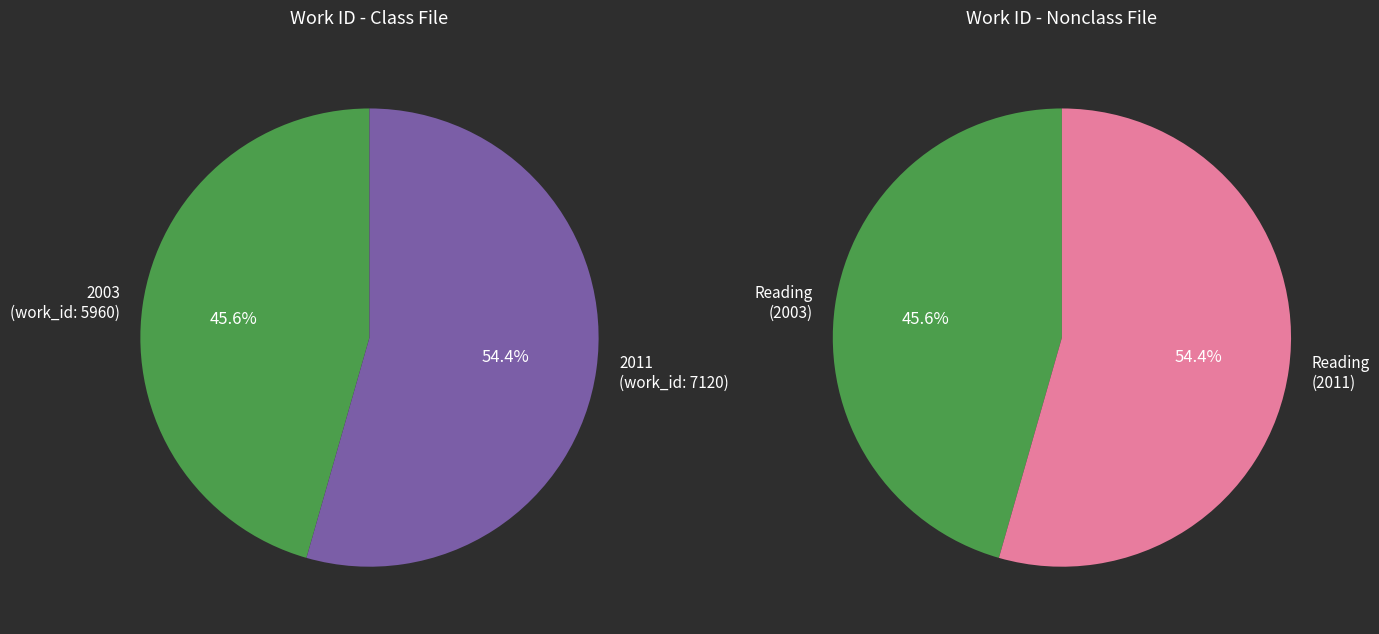

What is the change in value from 2003 (work_id: 5960) to 2011 (work_id: 7120)?

+1160